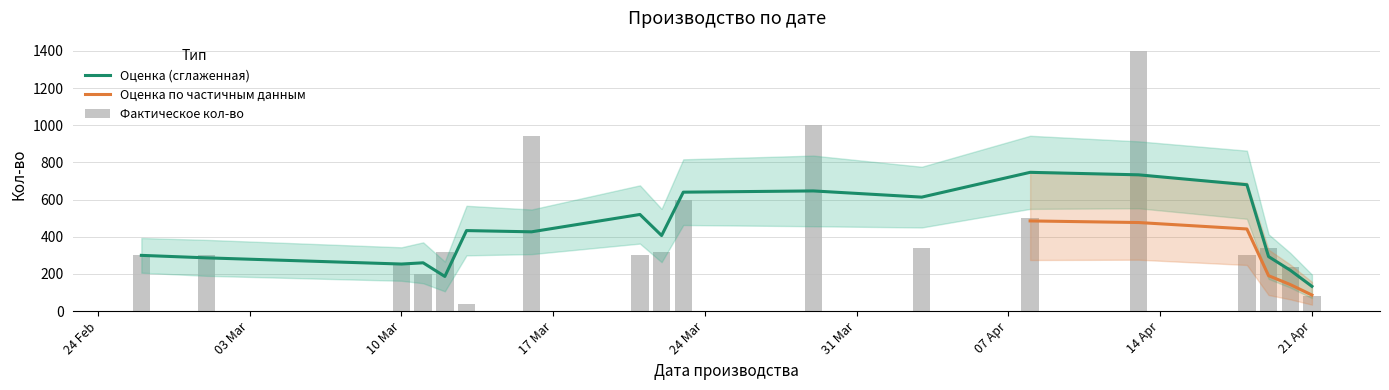

Which category has the lowest value in the Оценка (сглаженная) series?

21 Apr